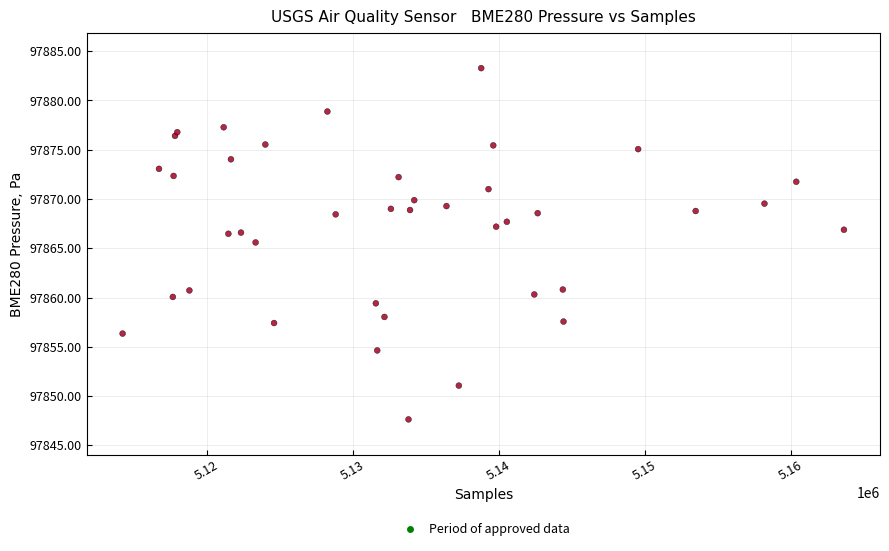

What Y value in the scatter plot is closest to 97865?

97865.6